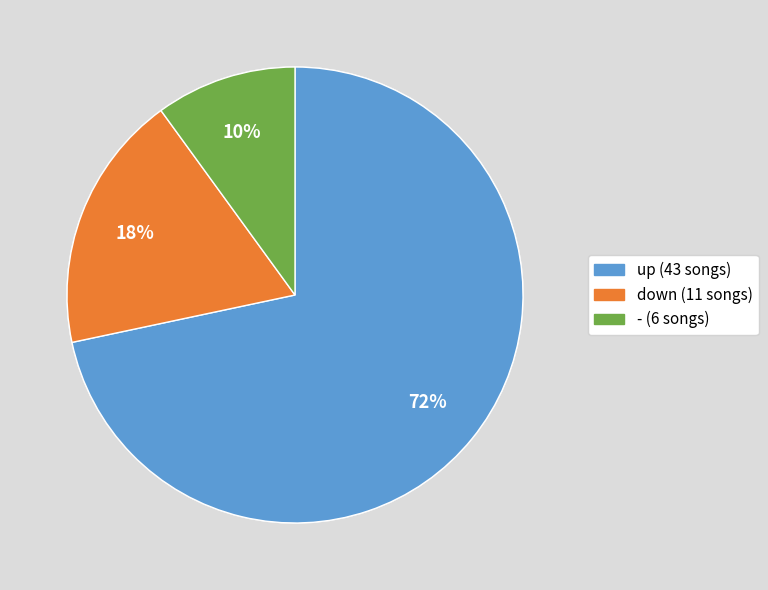

To the nearest percent, what is the combined percentage of down and up?

90%